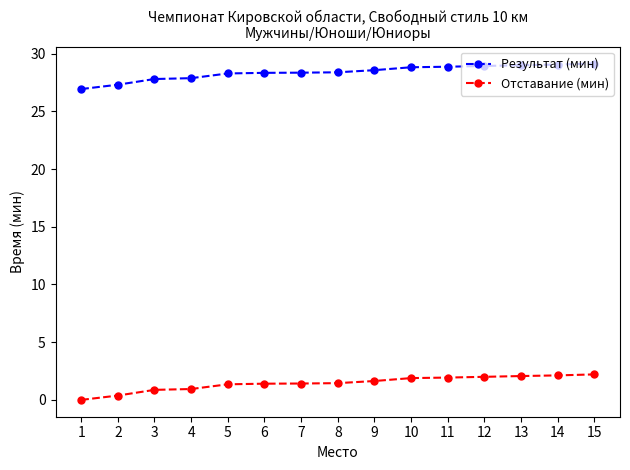

Is the value of Результат (мин) at 14 greater than the value of Отставание (мин) at 12?

Yes